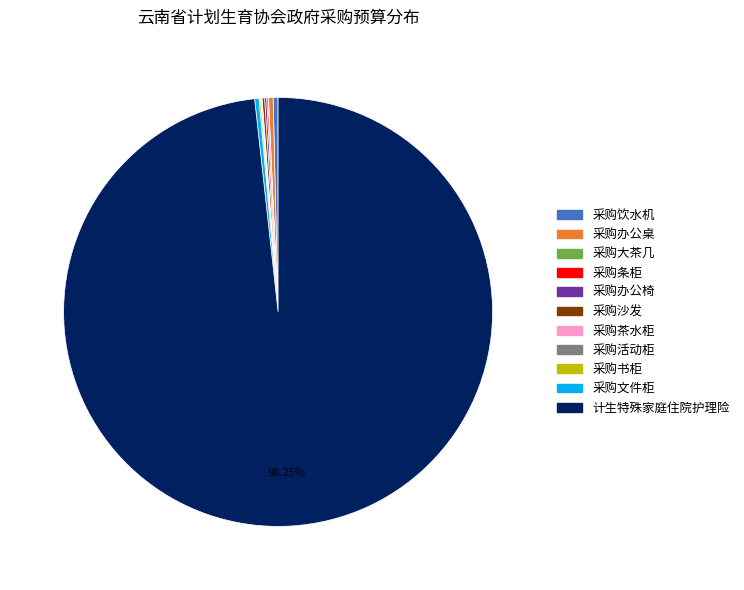

What is the largest slice in the pie chart?

计生特殊家庭住院护理险